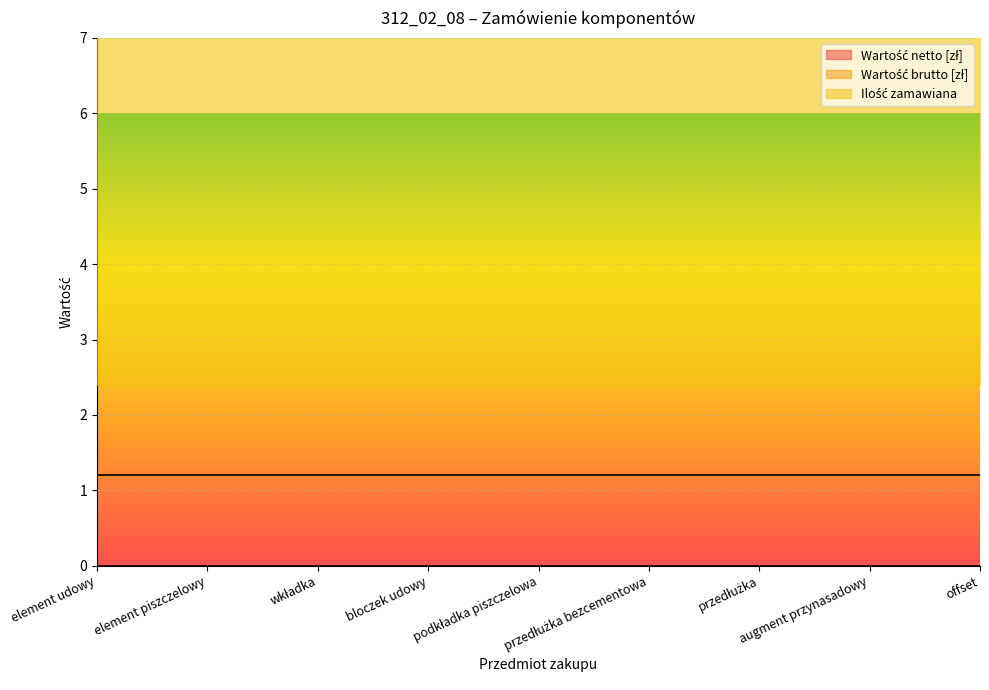

What is the average value of the Ilość zamawiana series?

5